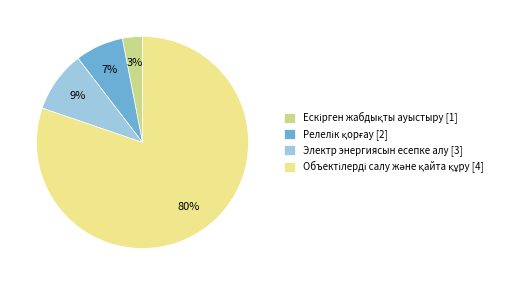

True or false: Электр энергиясын есепке алу [3] accounts for 9% of the total.

True